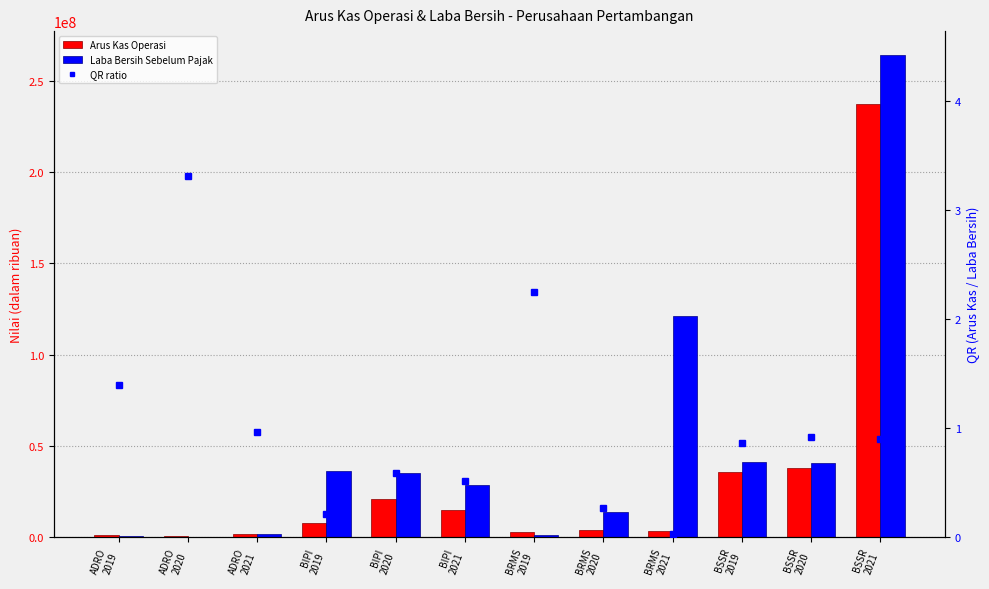

What position from the right is BRMS
2019?

6